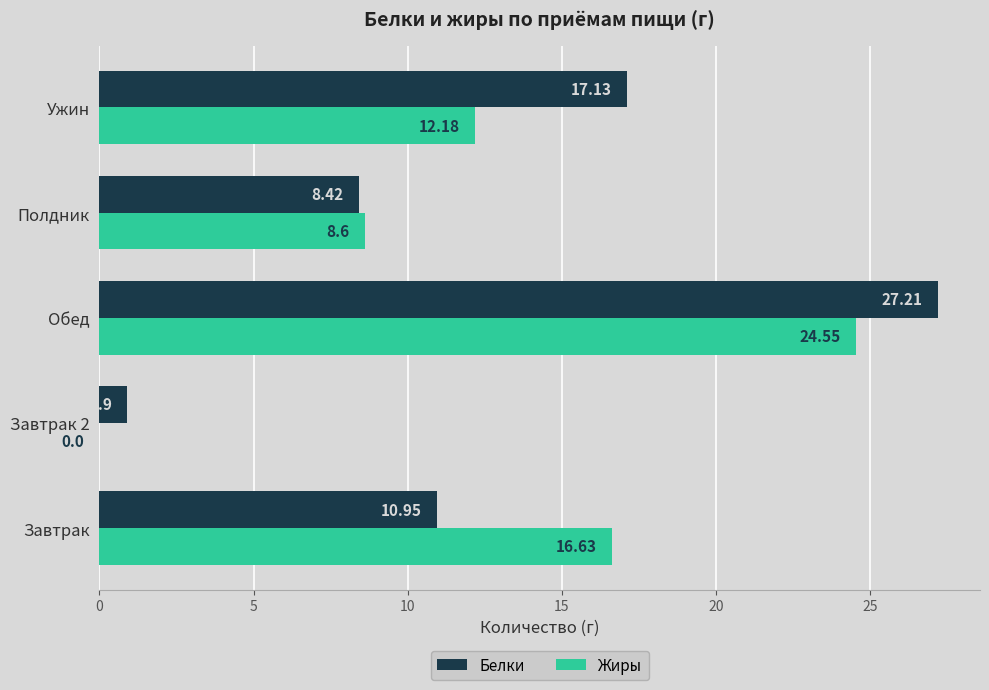

Between Обед and Ужин, which series saw the biggest shift?

Жиры